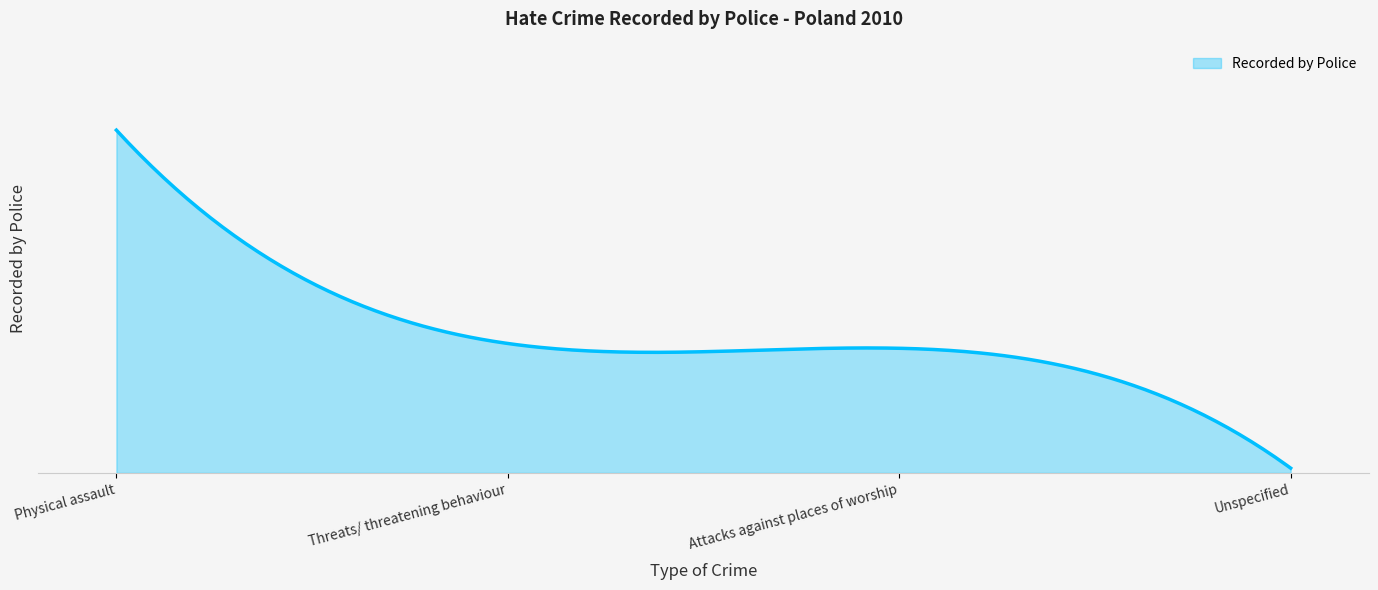

Does the chart display data point markers on the line(s)?

No